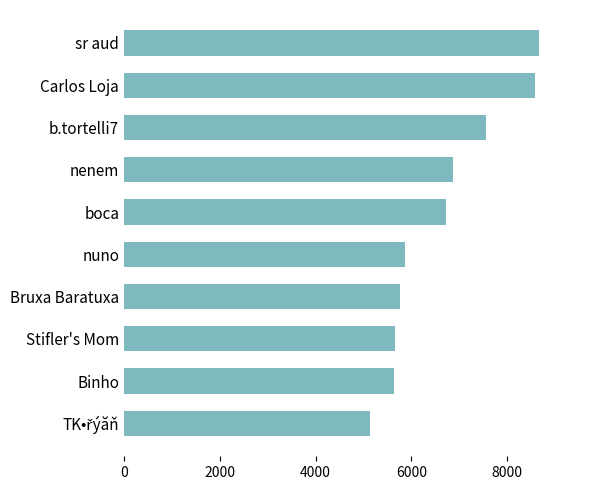

The chart shows a value of 5631 at Binho. True or false?

True